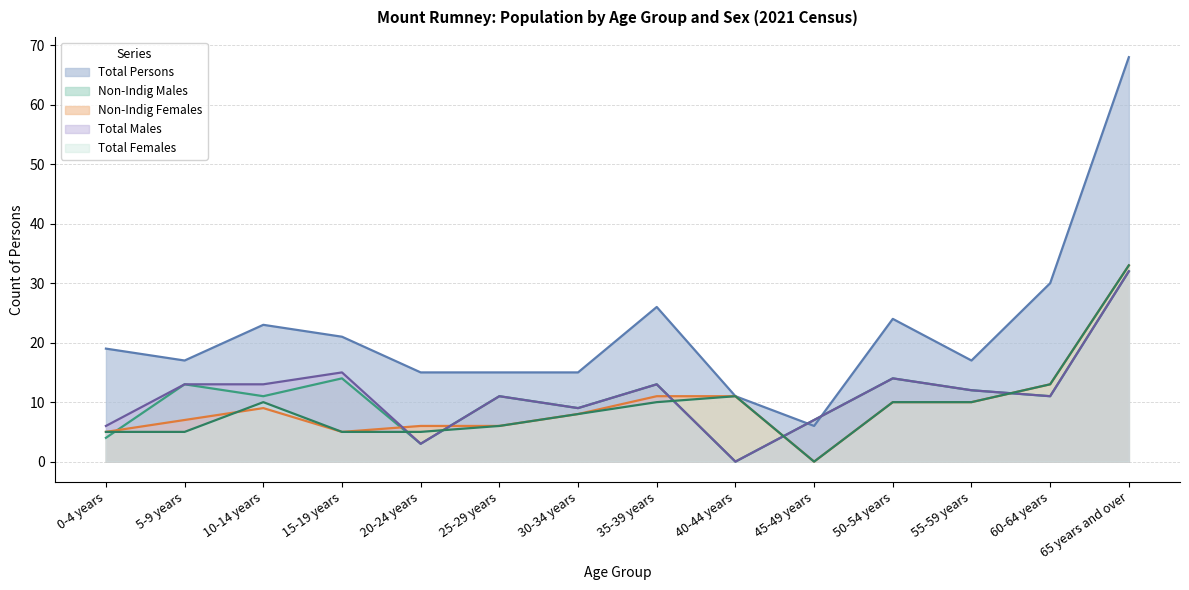

Which series has the largest total across all categories?

Total Persons